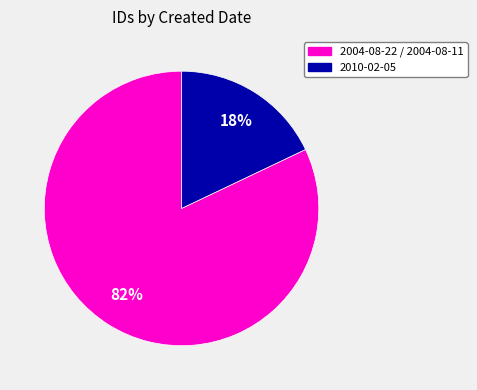

Count the number of slices in the pie.

2